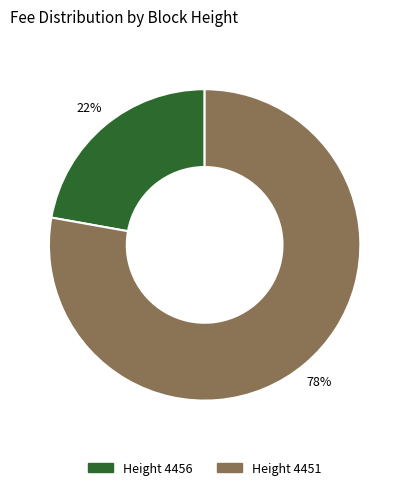

To the nearest percent, what is the difference between the largest and smallest slice percentages?

56%